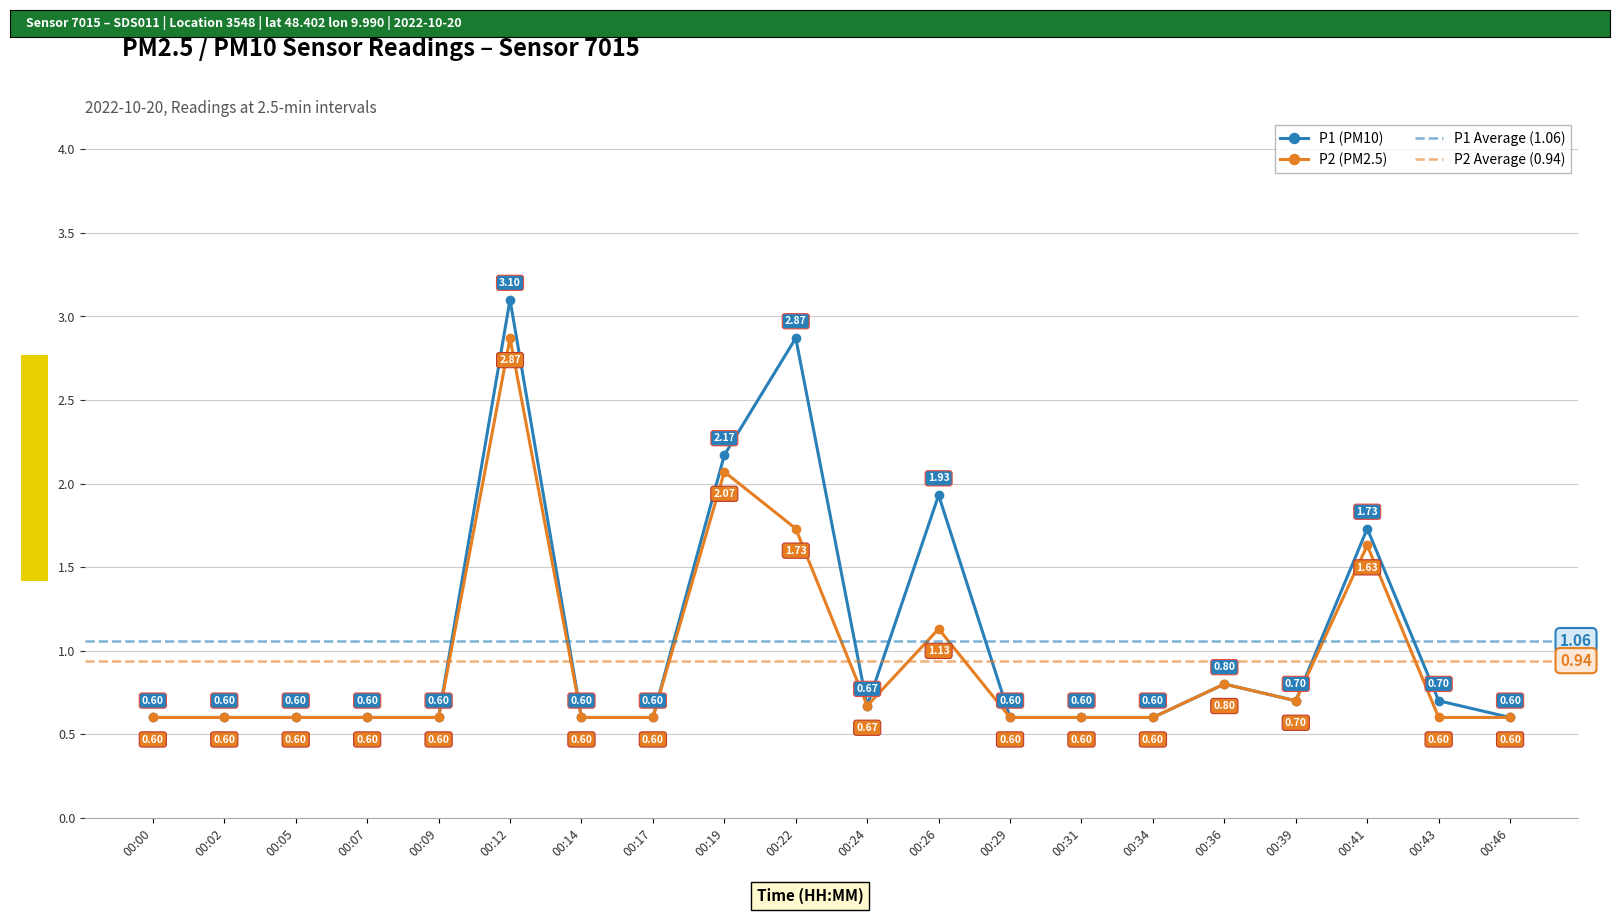

At which category does P2 reach its first local peak?

00:12